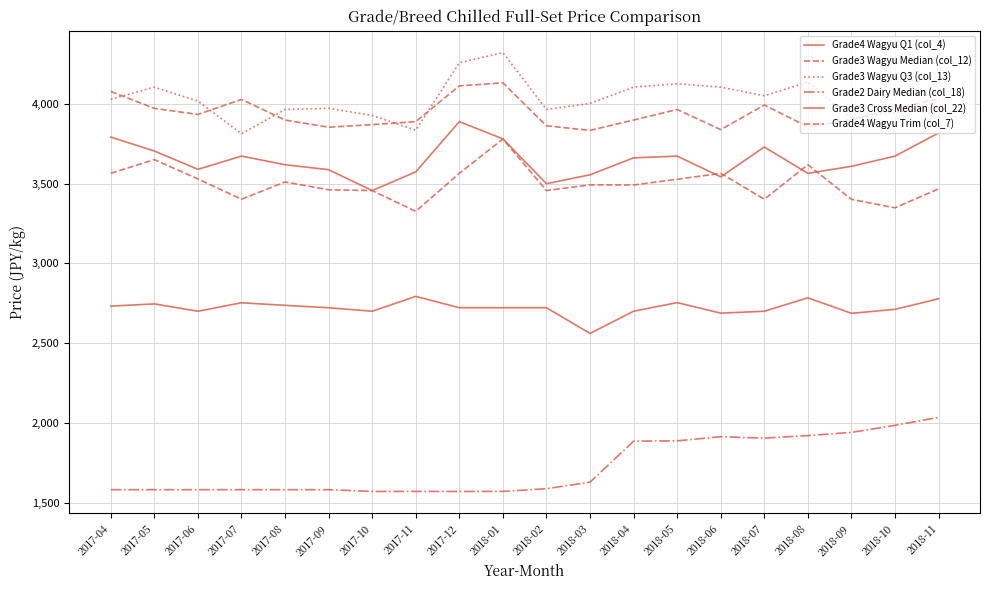

What is the greatest value displayed?

4320